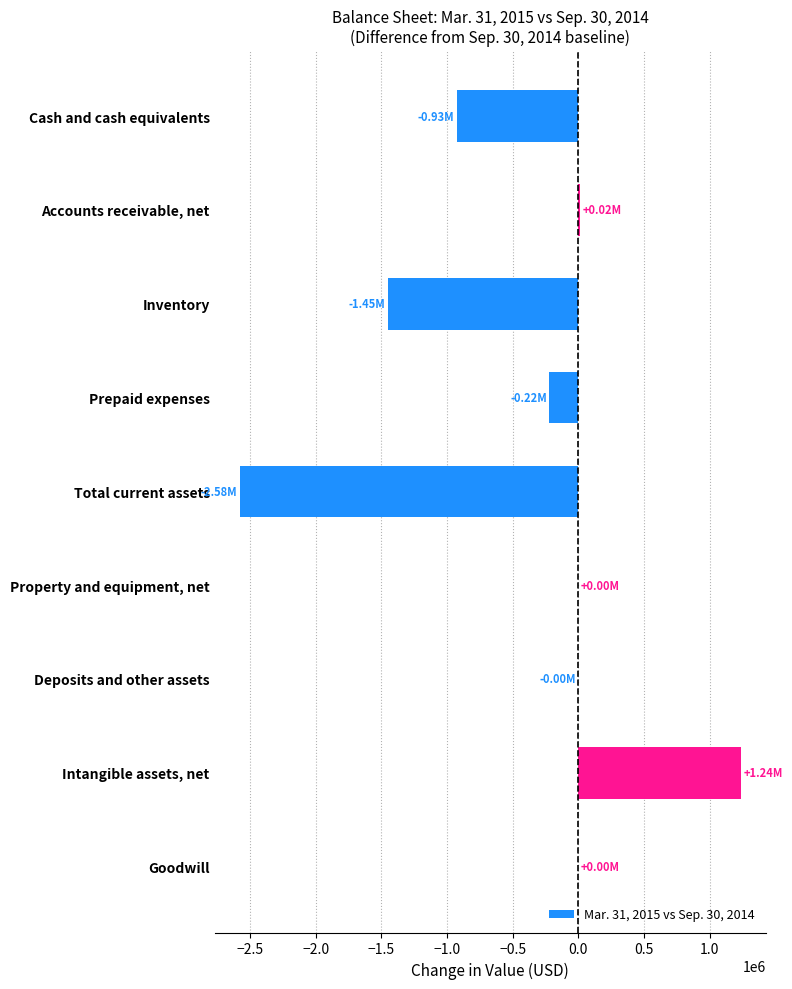

At which category does the chart reach its peak across all series?

Intangible assets, net